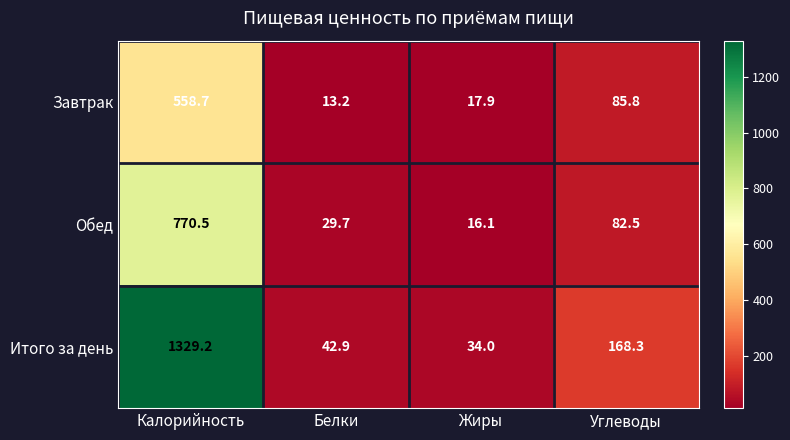

What is the average value of the Обед series?

224.7